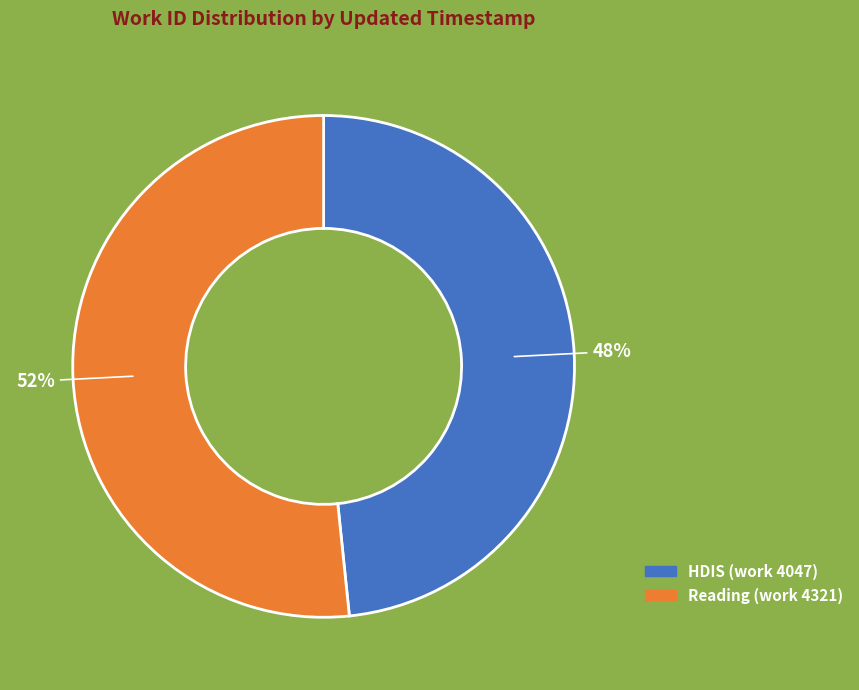

Count the number of slices in the pie.

2